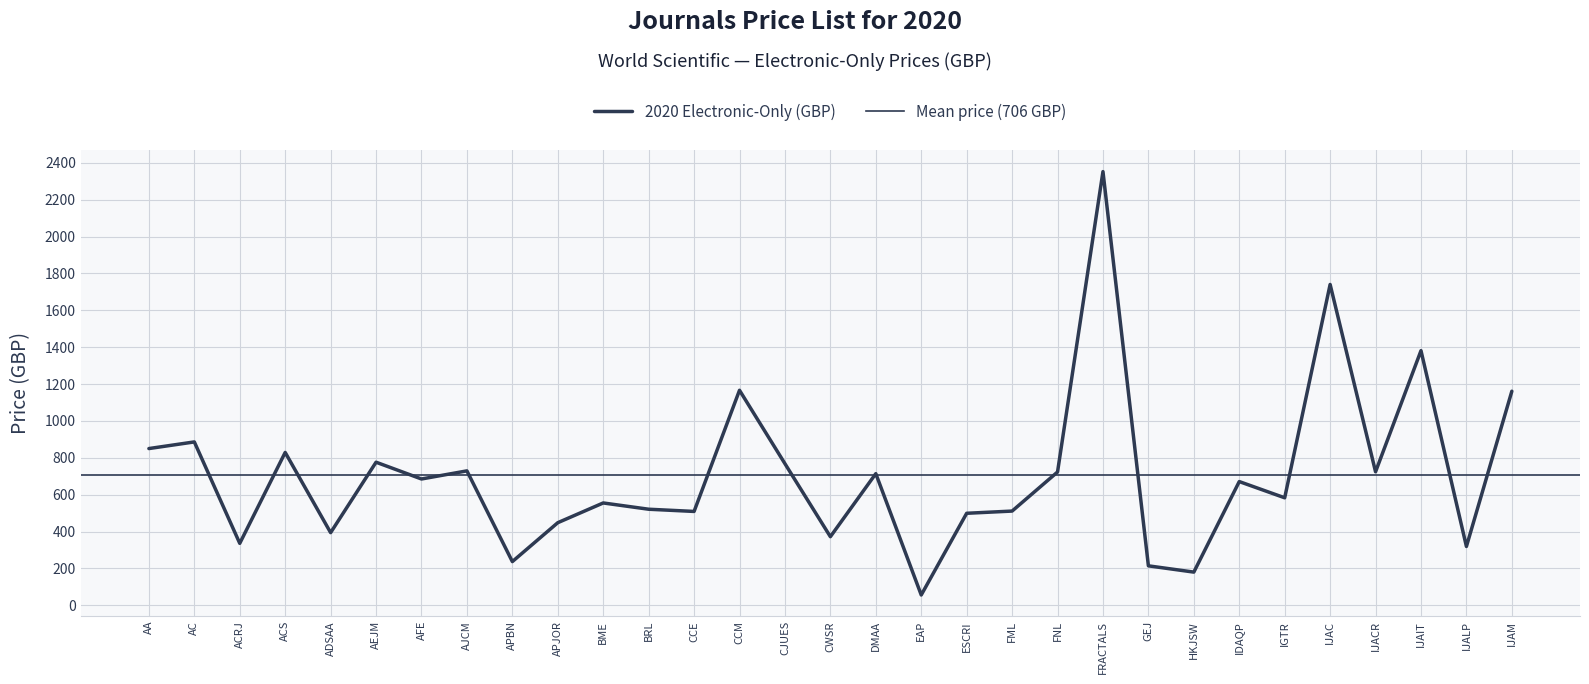

Which has a higher value, IJAIT or AC?

IJAIT